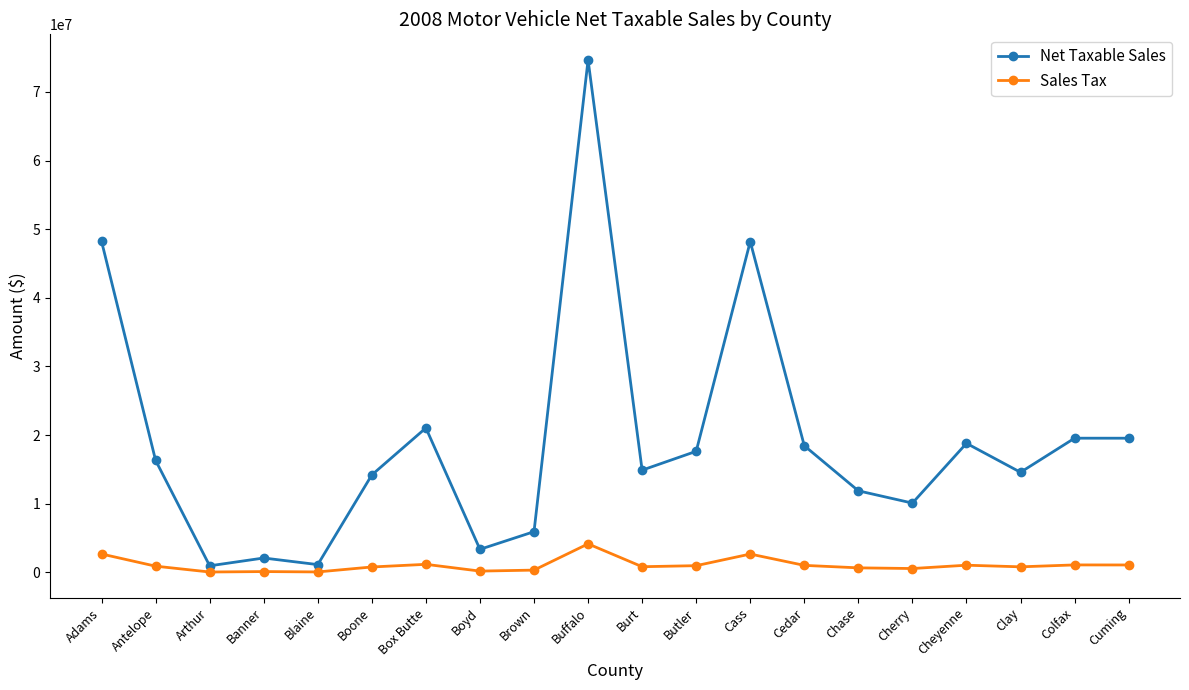

At which label does Sales Tax first exceed 901052?

Adams